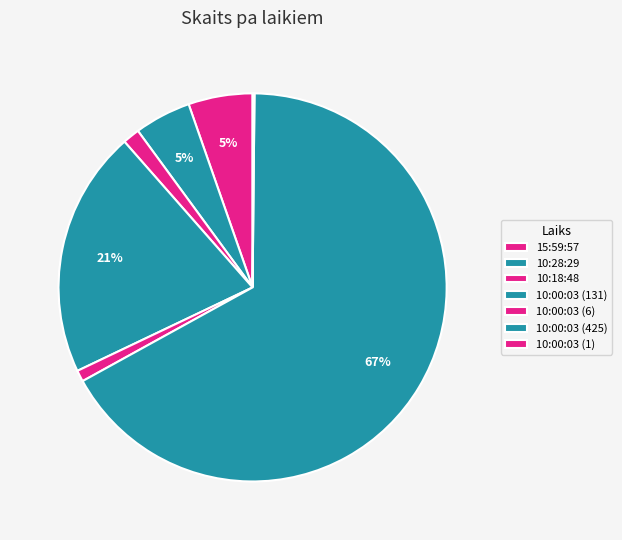

Rank the categories by value from lowest to highest.

10:00:03 (1), 10:00:03 (6), 10:18:48, 10:28:29, 15:59:57, 10:00:03 (131), 10:00:03 (425)